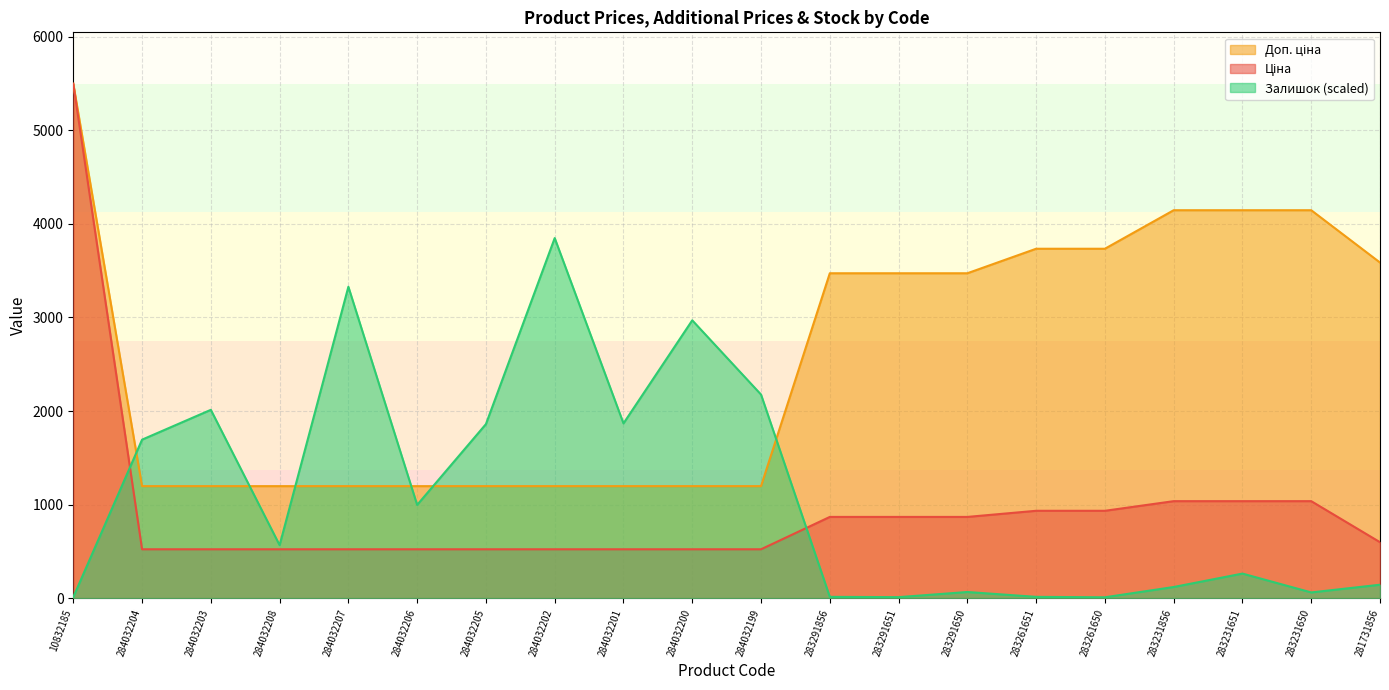

What is the sum of all Залишок values?

22026.7